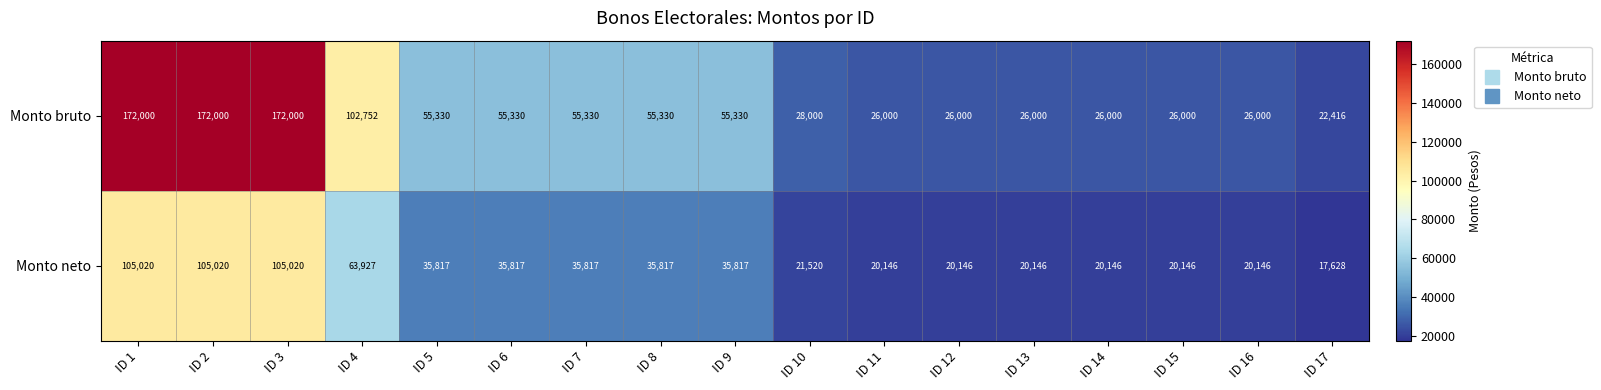

Where is Monto neto nearest to the value 61324?

ID 4